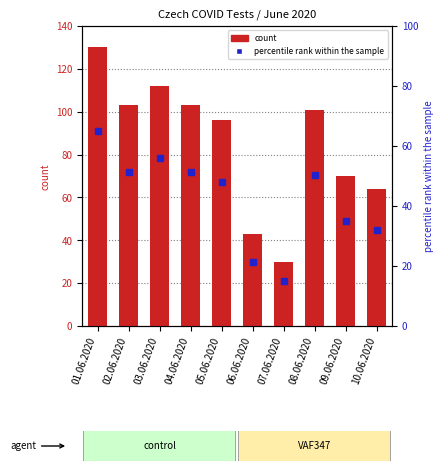

How many series are shown in this chart?

2